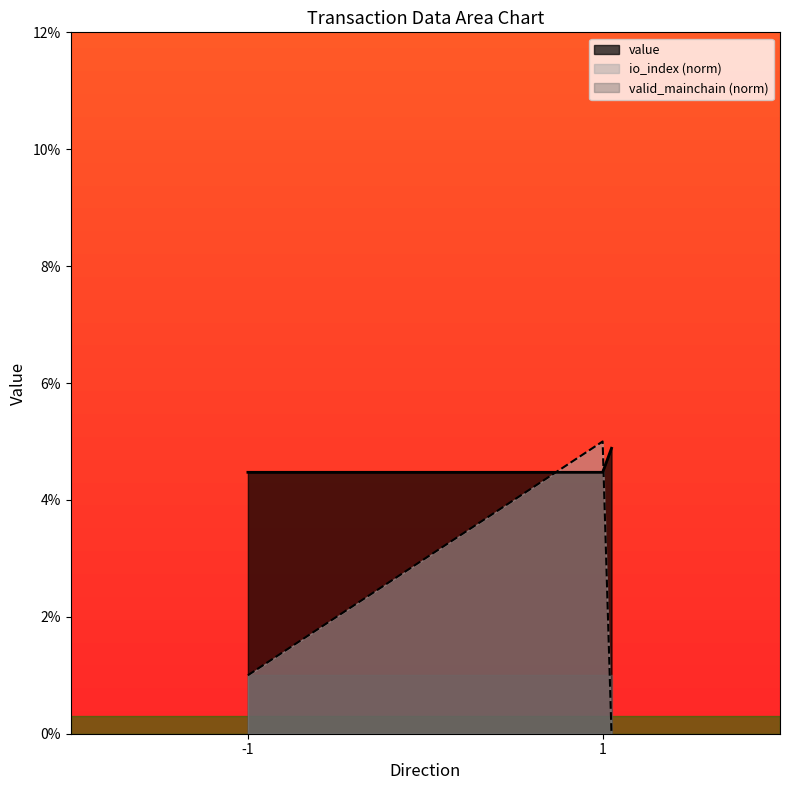

What is the maximum value shown in the chart?

0.1